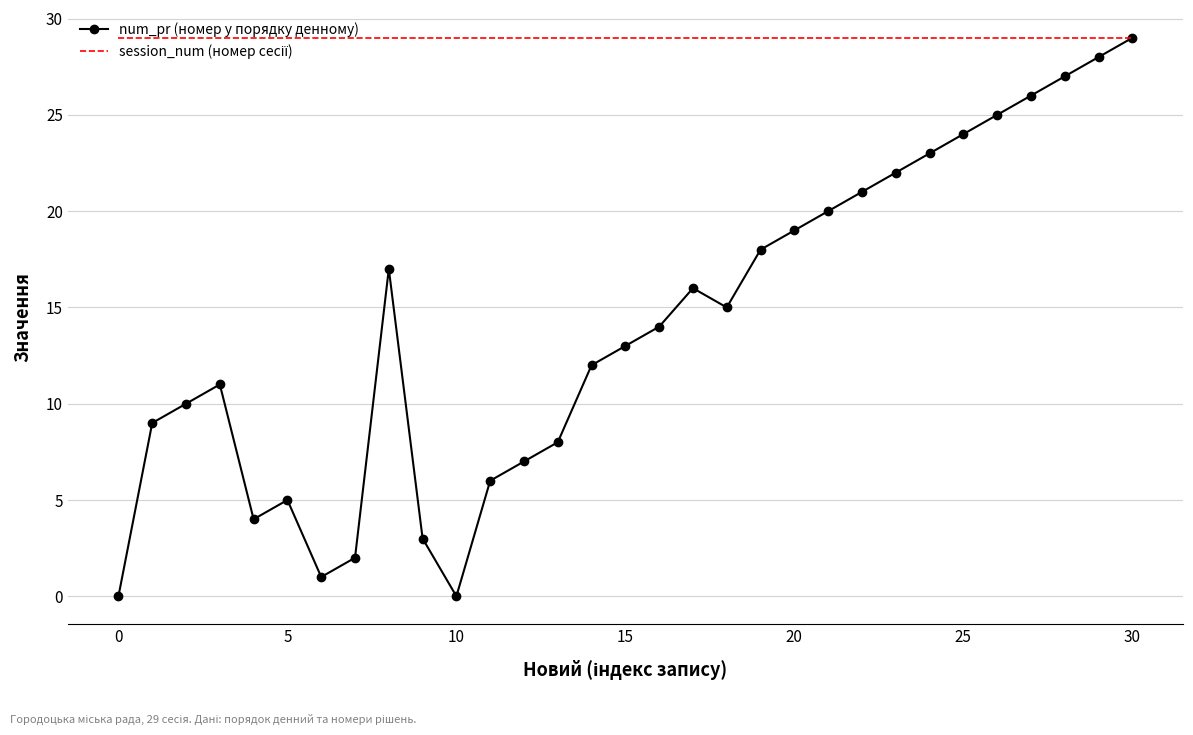

Which series has the largest range (max minus min)?

num_pr (номер у порядку денному)